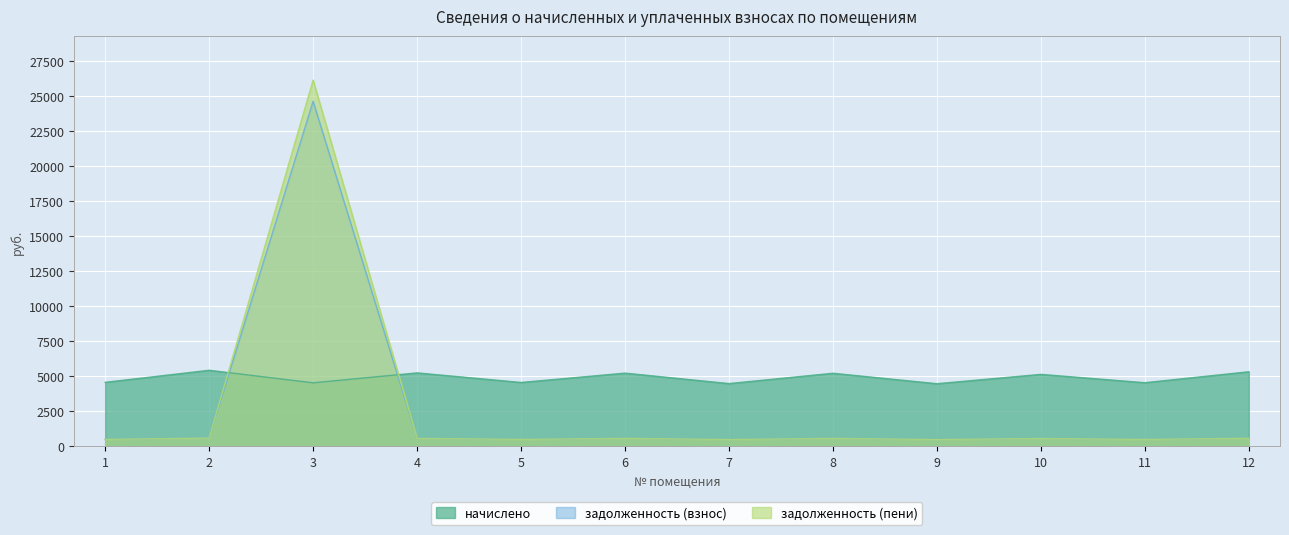

At which category does the chart reach its minimum across all series?

9